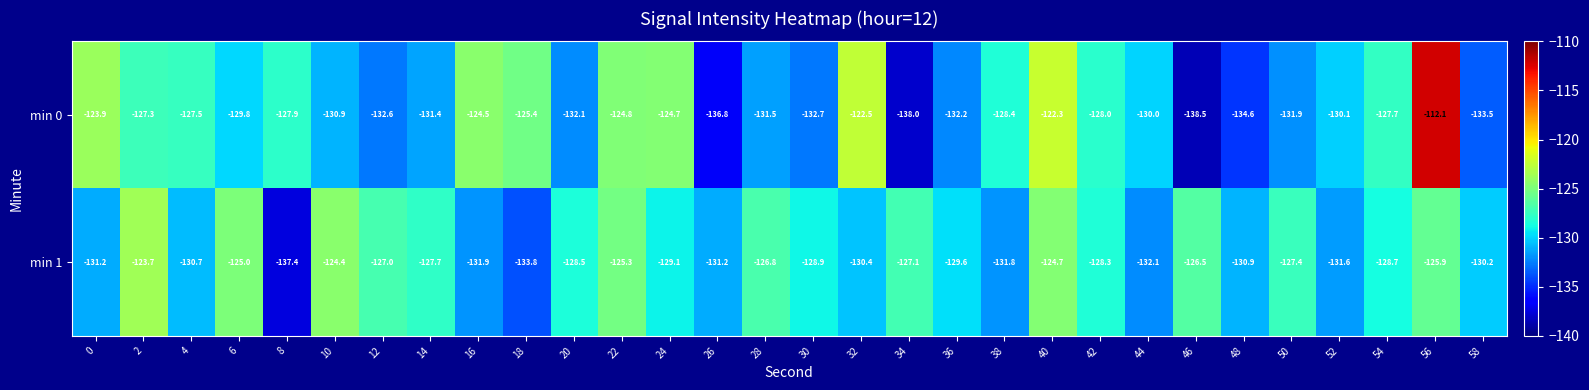

What is the spread (max minus min) of values at 2?

3.6